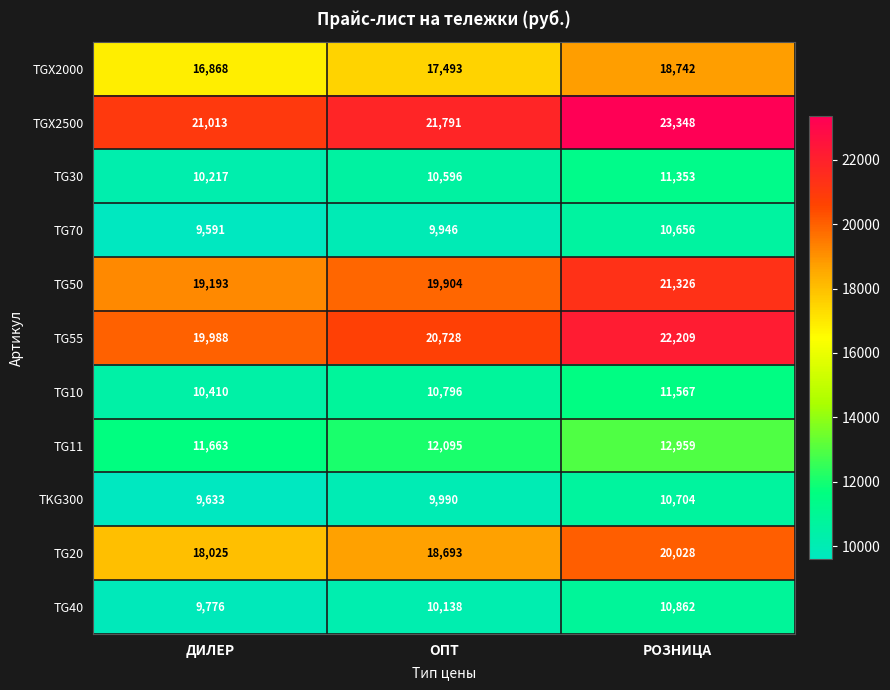

Which series has the largest range (max minus min)?

TGX2500